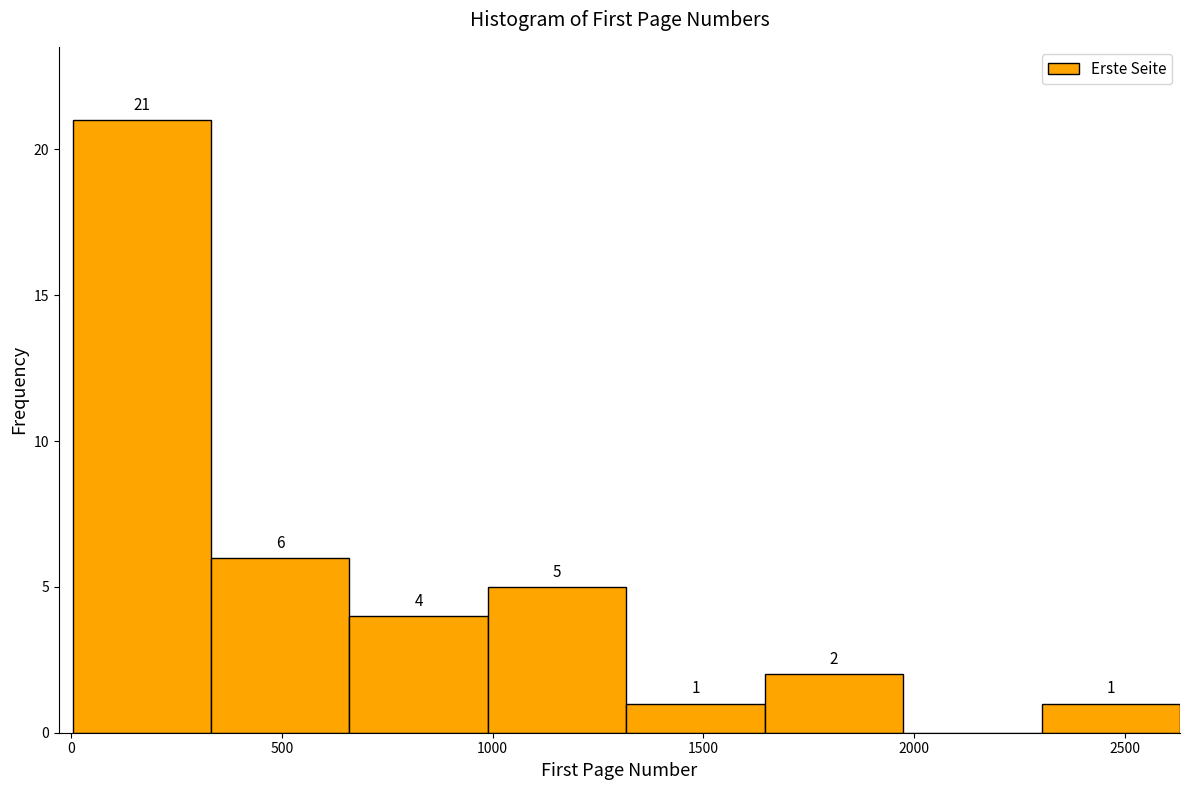

Which range on the x-axis has the tallest bar?

0 to 350